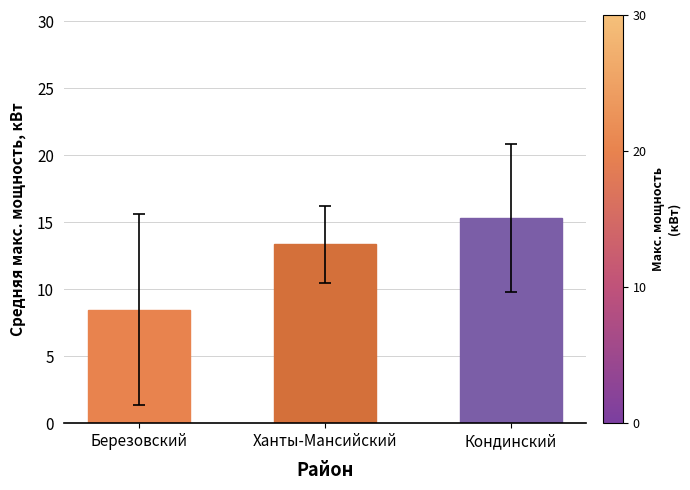

What is the change in value from Березовский to Кондинский?

+6.9